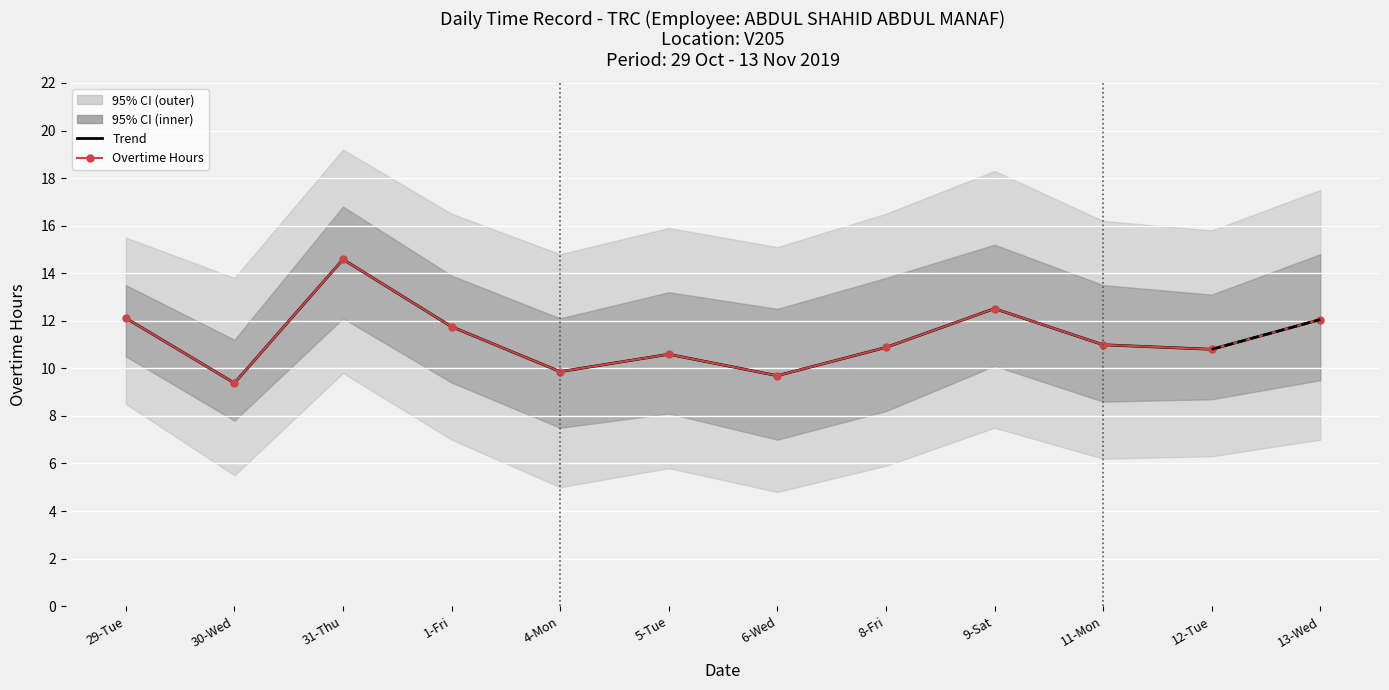

Which series has the largest total across all categories?

Overtime Hours (trend)